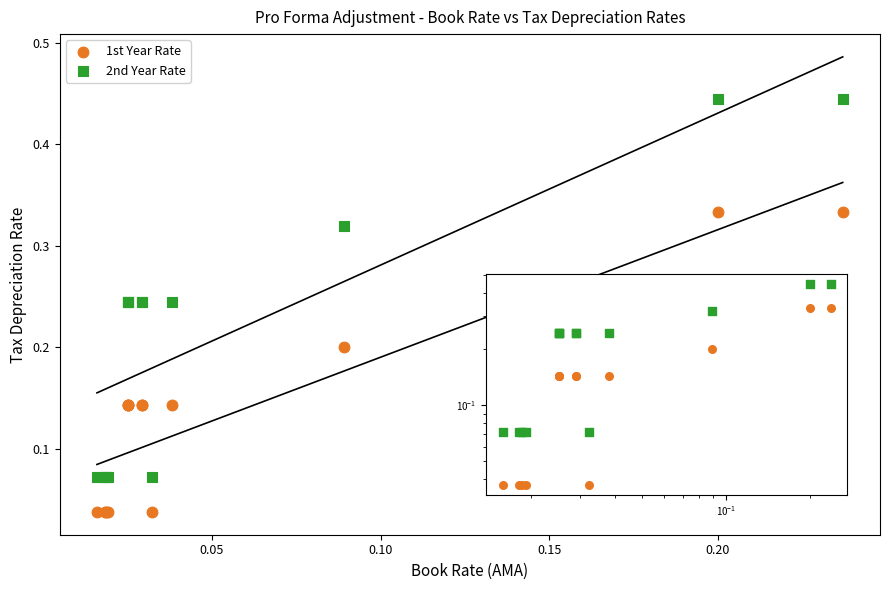

Which series has the largest Y range (max minus min)?

2nd Year Rate